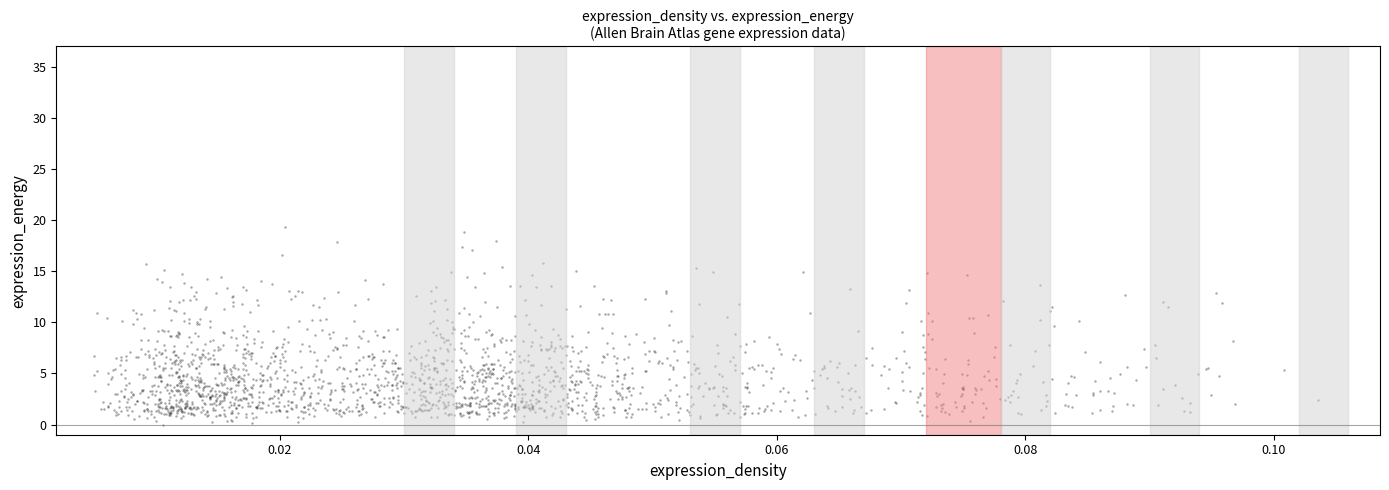

What is the range of Y values (max minus min)?

19.3